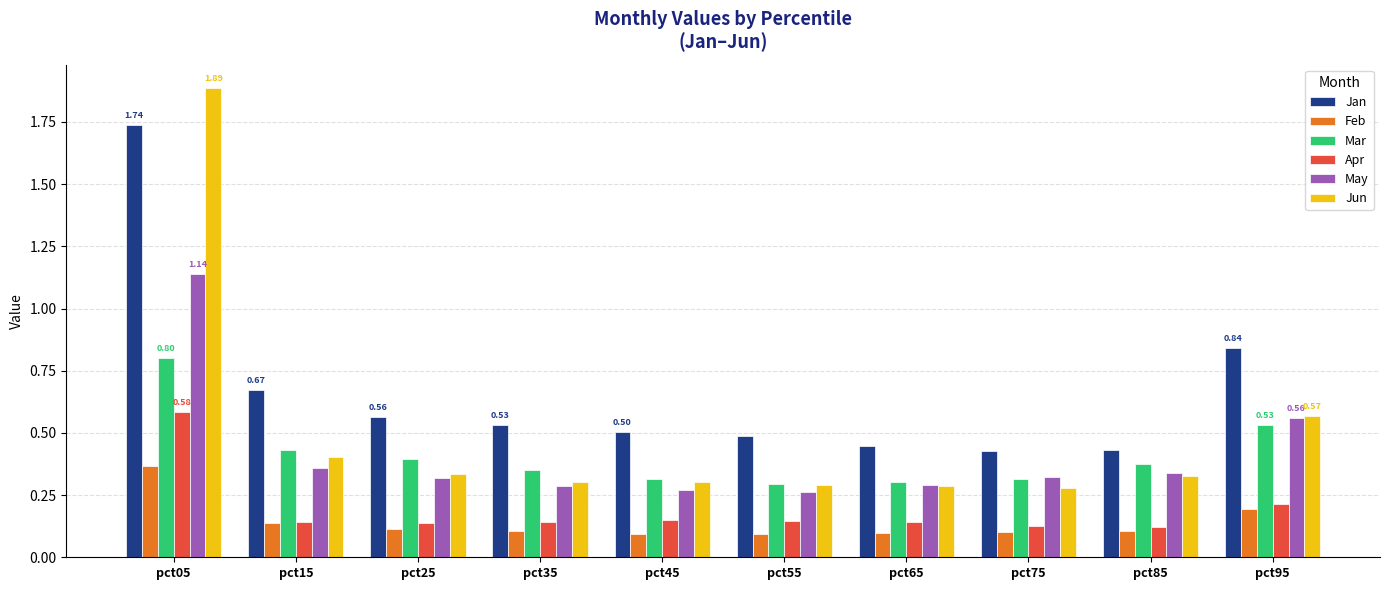

What is the sum of all Feb values?

1.4